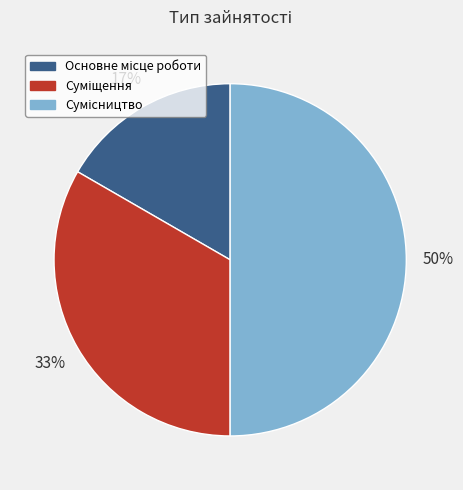

To the nearest percent, what is the difference between the largest and smallest slice percentages?

33%